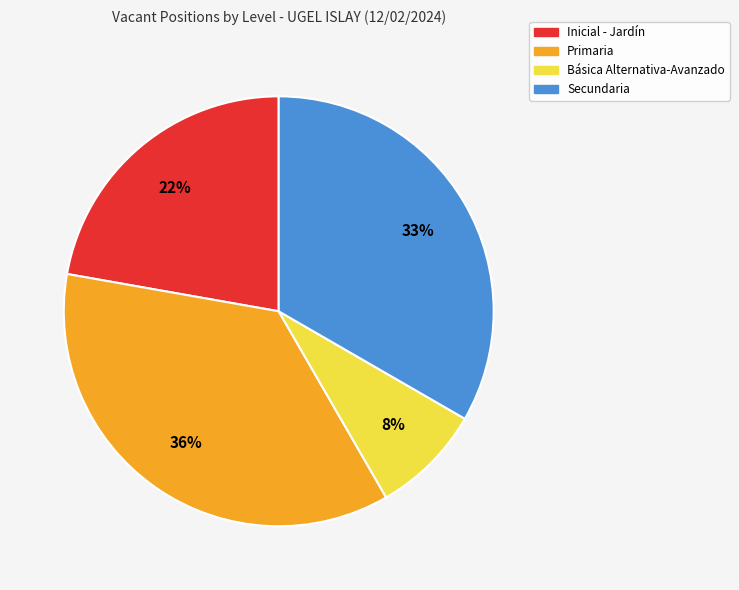

Which category has the biggest portion of the pie?

Primaria